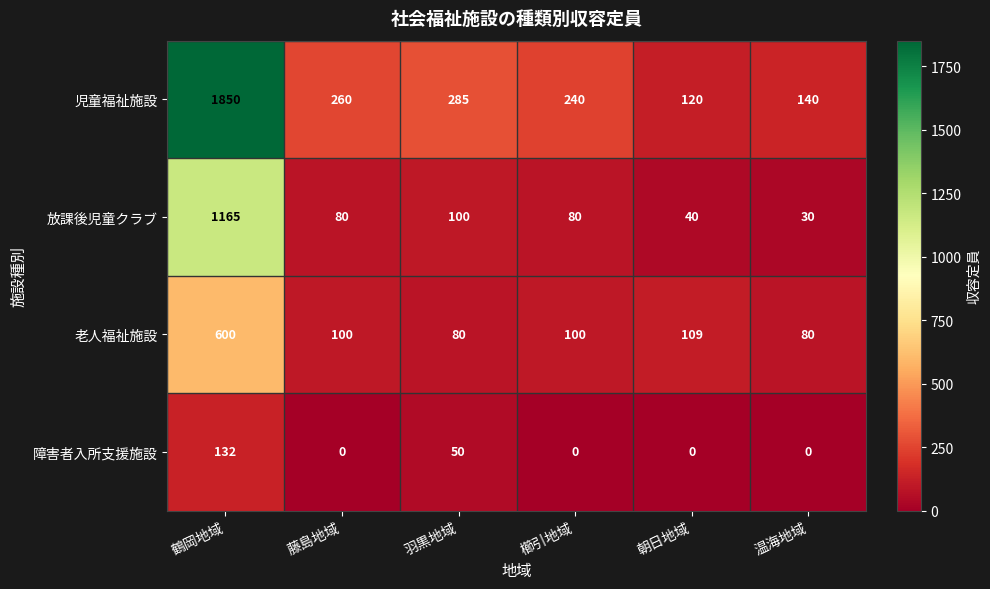

Reading left to right, extract all data points from this chart.

児童福祉施設: 1850	260	285	240	120	140
放課後児童クラブ: 1165	80	100	80	40	30
老人福祉施設: 600	100	80	100	109	80
障害者入所支援施設: 132	0	50	0	0	0